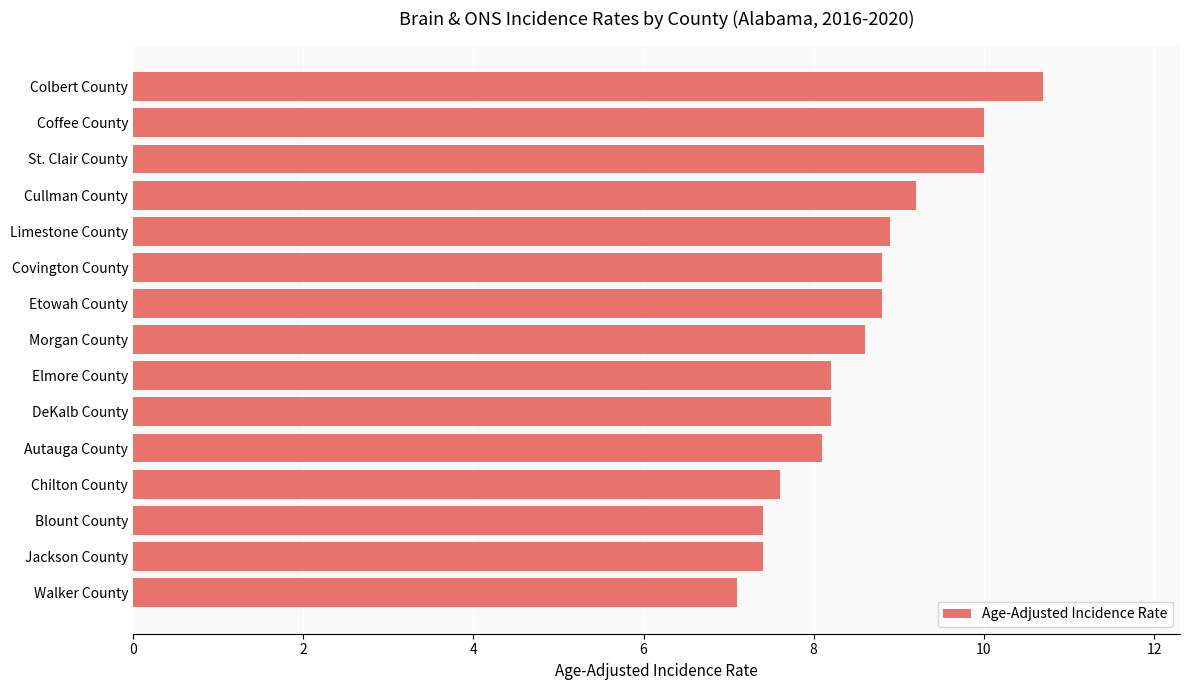

What value does the data have at Walker County?

7.1